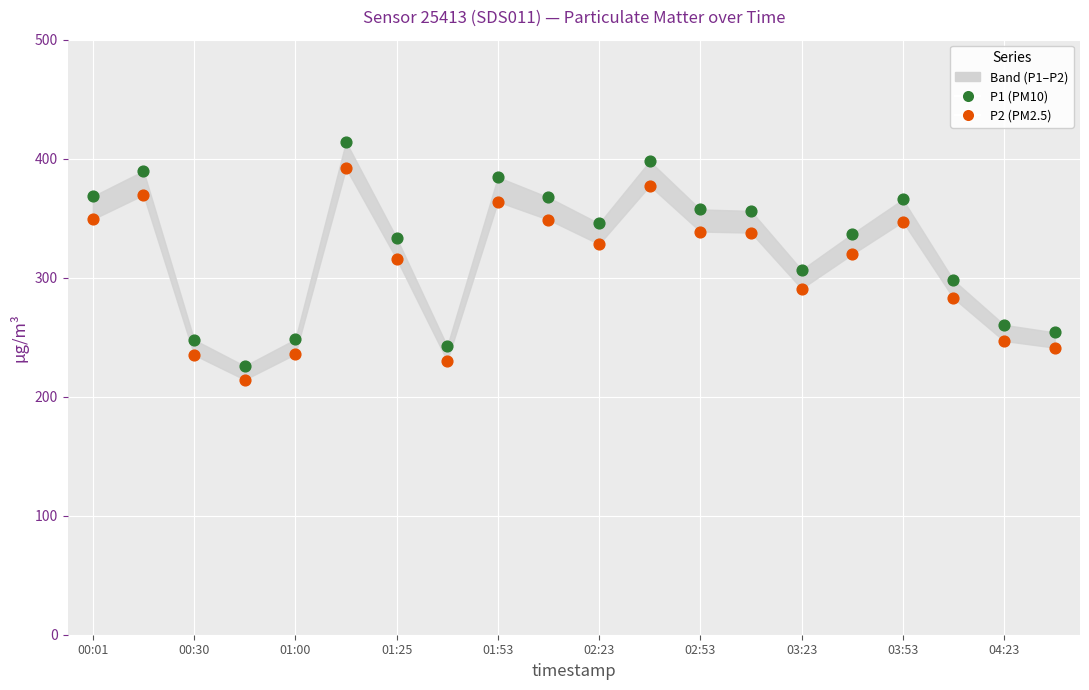

Across all data points, what is the range of Y values (max minus min)?

199.9